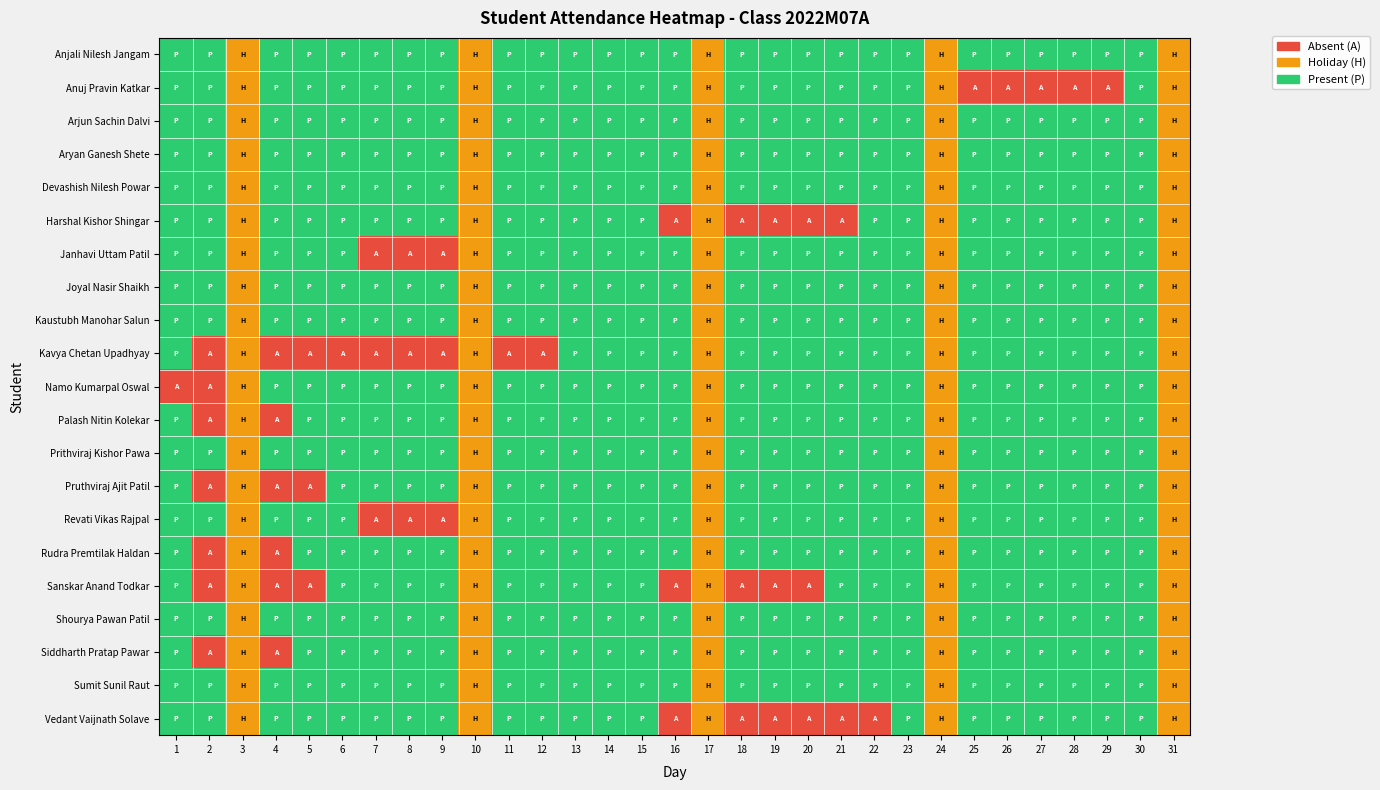

Reading left to right, extract all data points from this chart.

Anjali Nilesh Jangam: 1=2	2=2	3=1	4=2	5=2	6=2	7=2	8=2	9=2	10=1	11=2	12=2	13=2	14=2	15=2	16=2	17=1	18=2	19=2	20=2	21=2	22=2	23=2	24=1	25=2	26=2	27=2	28=2	29=2	30=2	31=1
Anuj Pravin Katkar: 1=2	2=2	3=1	4=2	5=2	6=2	7=2	8=2	9=2	10=1	11=2	12=2	13=2	14=2	15=2	16=2	17=1	18=2	19=2	20=2	21=2	22=2	23=2	24=1	25=0	26=0	27=0	28=0	29=0	30=2	31=1
Arjun Sachin Dalvi: 1=2	2=2	3=1	4=2	5=2	6=2	7=2	8=2	9=2	10=1	11=2	12=2	13=2	14=2	15=2	16=2	17=1	18=2	19=2	20=2	21=2	22=2	23=2	24=1	25=2	26=2	27=2	28=2	29=2	30=2	31=1
Aryan Ganesh Shete: 1=2	2=2	3=1	4=2	5=2	6=2	7=2	8=2	9=2	10=1	11=2	12=2	13=2	14=2	15=2	16=2	17=1	18=2	19=2	20=2	21=2	22=2	23=2	24=1	25=2	26=2	27=2	28=2	29=2	30=2	31=1
Devashish Nilesh Powar: 1=2	2=2	3=1	4=2	5=2	6=2	7=2	8=2	9=2	10=1	11=2	12=2	13=2	14=2	15=2	16=2	17=1	18=2	19=2	20=2	21=2	22=2	23=2	24=1	25=2	26=2	27=2	28=2	29=2	30=2	31=1
Harshal Kishor Shingar: 1=2	2=2	3=1	4=2	5=2	6=2	7=2	8=2	9=2	10=1	11=2	12=2	13=2	14=2	15=2	16=0	17=1	18=0	19=0	20=0	21=0	22=2	23=2	24=1	25=2	26=2	27=2	28=2	29=2	30=2	31=1
Janhavi Uttam Patil: 1=2	2=2	3=1	4=2	5=2	6=2	7=0	8=0	9=0	10=1	11=2	12=2	13=2	14=2	15=2	16=2	17=1	18=2	19=2	20=2	21=2	22=2	23=2	24=1	25=2	26=2	27=2	28=2	29=2	30=2	31=1
Joyal Nasir Shaikh: 1=2	2=2	3=1	4=2	5=2	6=2	7=2	8=2	9=2	10=1	11=2	12=2	13=2	14=2	15=2	16=2	17=1	18=2	19=2	20=2	21=2	22=2	23=2	24=1	25=2	26=2	27=2	28=2	29=2	30=2	31=1
Kaustubh Manohar Salun: 1=2	2=2	3=1	4=2	5=2	6=2	7=2	8=2	9=2	10=1	11=2	12=2	13=2	14=2	15=2	16=2	17=1	18=2	19=2	20=2	21=2	22=2	23=2	24=1	25=2	26=2	27=2	28=2	29=2	30=2	31=1
Kavya Chetan Upadhyay: 1=2	2=0	3=1	4=0	5=0	6=0	7=0	8=0	9=0	10=1	11=0	12=0	13=2	14=2	15=2	16=2	17=1	18=2	19=2	20=2	21=2	22=2	23=2	24=1	25=2	26=2	27=2	28=2	29=2	30=2	31=1
Namo Kumarpal Oswal: 1=0	2=0	3=1	4=2	5=2	6=2	7=2	8=2	9=2	10=1	11=2	12=2	13=2	14=2	15=2	16=2	17=1	18=2	19=2	20=2	21=2	22=2	23=2	24=1	25=2	26=2	27=2	28=2	29=2	30=2	31=1
Palash Nitin Kolekar: 1=2	2=0	3=1	4=0	5=2	6=2	7=2	8=2	9=2	10=1	11=2	12=2	13=2	14=2	15=2	16=2	17=1	18=2	19=2	20=2	21=2	22=2	23=2	24=1	25=2	26=2	27=2	28=2	29=2	30=2	31=1
Prithviraj Kishor Pawa: 1=2	2=2	3=1	4=2	5=2	6=2	7=2	8=2	9=2	10=1	11=2	12=2	13=2	14=2	15=2	16=2	17=1	18=2	19=2	20=2	21=2	22=2	23=2	24=1	25=2	26=2	27=2	28=2	29=2	30=2	31=1
Pruthviraj Ajit Patil: 1=2	2=0	3=1	4=0	5=0	6=2	7=2	8=2	9=2	10=1	11=2	12=2	13=2	14=2	15=2	16=2	17=1	18=2	19=2	20=2	21=2	22=2	23=2	24=1	25=2	26=2	27=2	28=2	29=2	30=2	31=1
Revati Vikas Rajpal: 1=2	2=2	3=1	4=2	5=2	6=2	7=0	8=0	9=0	10=1	11=2	12=2	13=2	14=2	15=2	16=2	17=1	18=2	19=2	20=2	21=2	22=2	23=2	24=1	25=2	26=2	27=2	28=2	29=2	30=2	31=1
Rudra Premtilak Haldan: 1=2	2=0	3=1	4=0	5=2	6=2	7=2	8=2	9=2	10=1	11=2	12=2	13=2	14=2	15=2	16=2	17=1	18=2	19=2	20=2	21=2	22=2	23=2	24=1	25=2	26=2	27=2	28=2	29=2	30=2	31=1
Sanskar Anand Todkar: 1=2	2=0	3=1	4=0	5=0	6=2	7=2	8=2	9=2	10=1	11=2	12=2	13=2	14=2	15=2	16=0	17=1	18=0	19=0	20=0	21=2	22=2	23=2	24=1	25=2	26=2	27=2	28=2	29=2	30=2	31=1
Shourya Pawan Patil: 1=2	2=2	3=1	4=2	5=2	6=2	7=2	8=2	9=2	10=1	11=2	12=2	13=2	14=2	15=2	16=2	17=1	18=2	19=2	20=2	21=2	22=2	23=2	24=1	25=2	26=2	27=2	28=2	29=2	30=2	31=1
Siddharth Pratap Pawar: 1=2	2=0	3=1	4=0	5=2	6=2	7=2	8=2	9=2	10=1	11=2	12=2	13=2	14=2	15=2	16=2	17=1	18=2	19=2	20=2	21=2	22=2	23=2	24=1	25=2	26=2	27=2	28=2	29=2	30=2	31=1
Sumit Sunil Raut: 1=2	2=2	3=1	4=2	5=2	6=2	7=2	8=2	9=2	10=1	11=2	12=2	13=2	14=2	15=2	16=2	17=1	18=2	19=2	20=2	21=2	22=2	23=2	24=1	25=2	26=2	27=2	28=2	29=2	30=2	31=1
Vedant Vaijnath Solave: 1=2	2=2	3=1	4=2	5=2	6=2	7=2	8=2	9=2	10=1	11=2	12=2	13=2	14=2	15=2	16=0	17=1	18=0	19=0	20=0	21=0	22=0	23=2	24=1	25=2	26=2	27=2	28=2	29=2	30=2	31=1